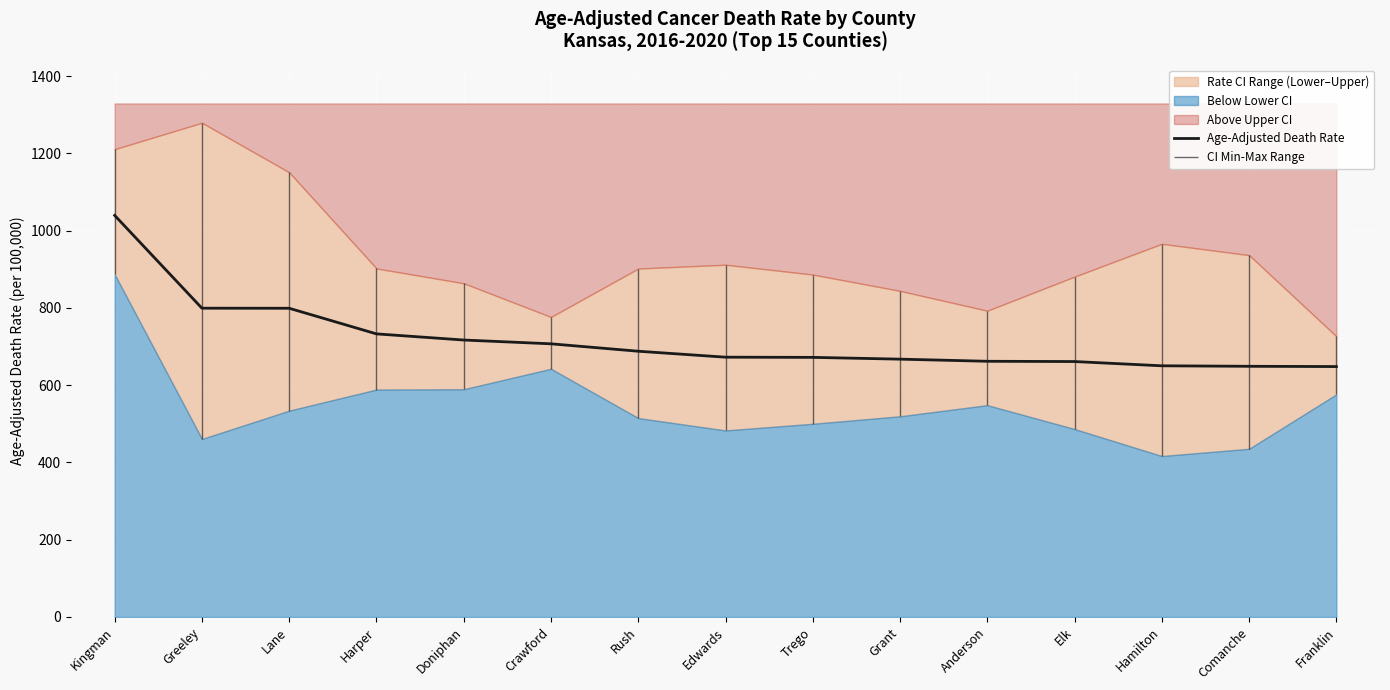

What is the label of the 12th point from the right?

Harper